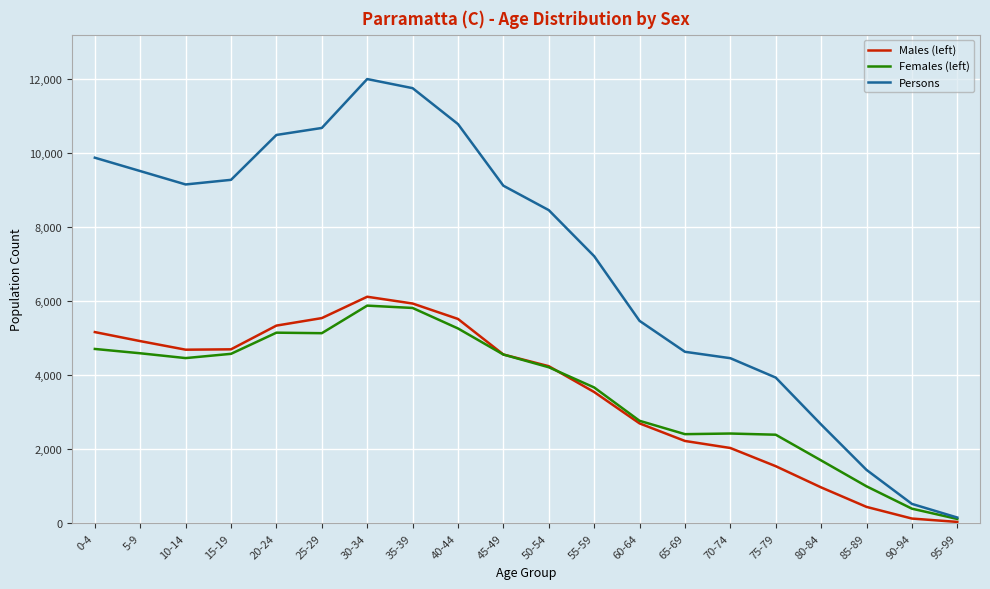

What is the difference between the highest and lowest values at 5-9?

4925